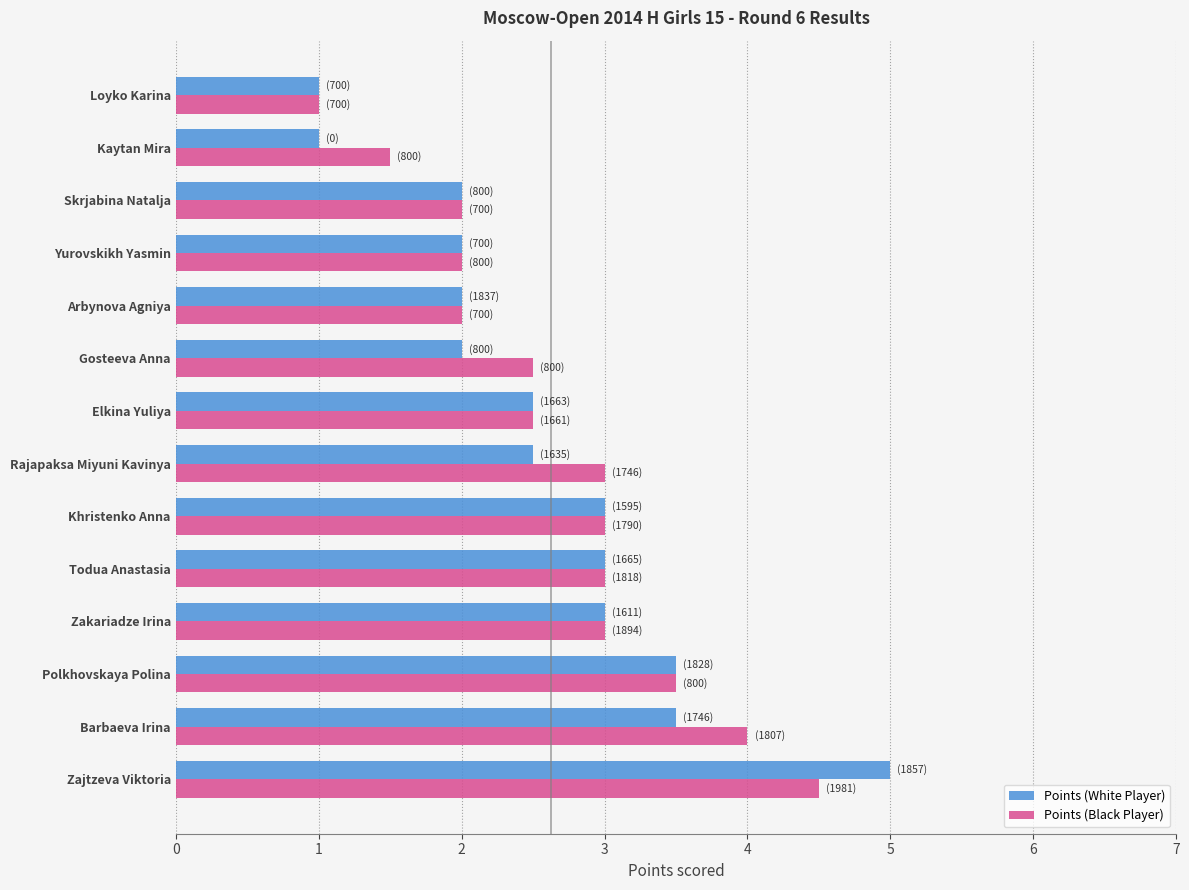

True or false: Points (White Player) has a value of 0.9 at Gosteeva Anna.

False